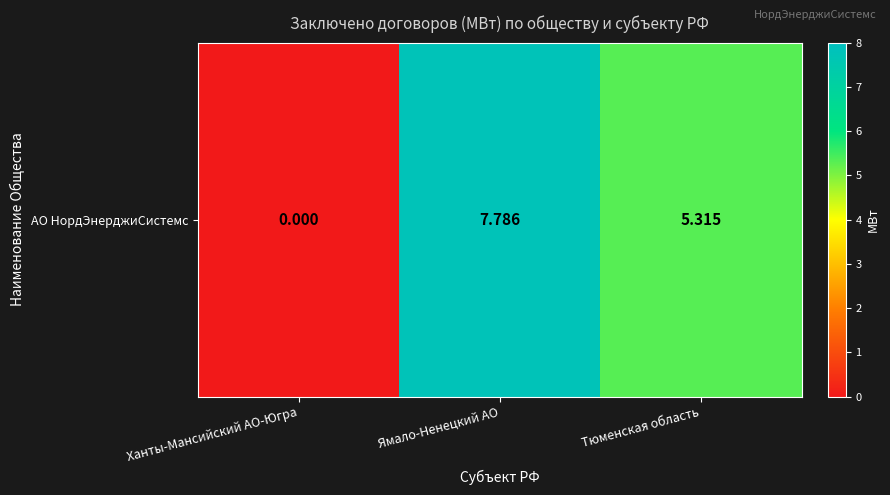

Reading right to left, what are all the values shown in this chart?

Тюменская область=5.3	Ямало-Ненецкий АО=7.8	Ханты-Мансийский АО-Югра=0.0